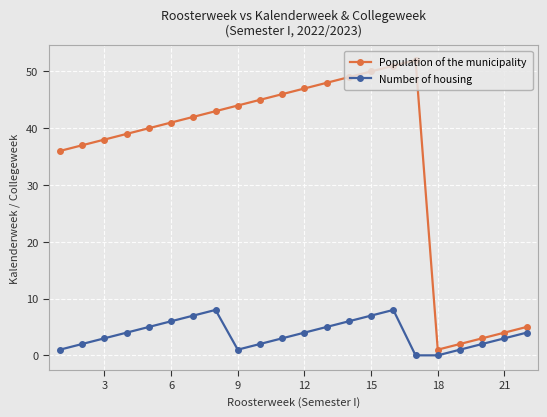

Reading left to right, extract all data points from this chart.

Population of the municipality: 36	37	38	39	40	41	42	43	44	45	46	47	48	49	50	51	52	1	2	3	4	5
Number of housing: 1	2	3	4	5	6	7	8	1	2	3	4	5	6	7	8	0	0	1	2	3	4